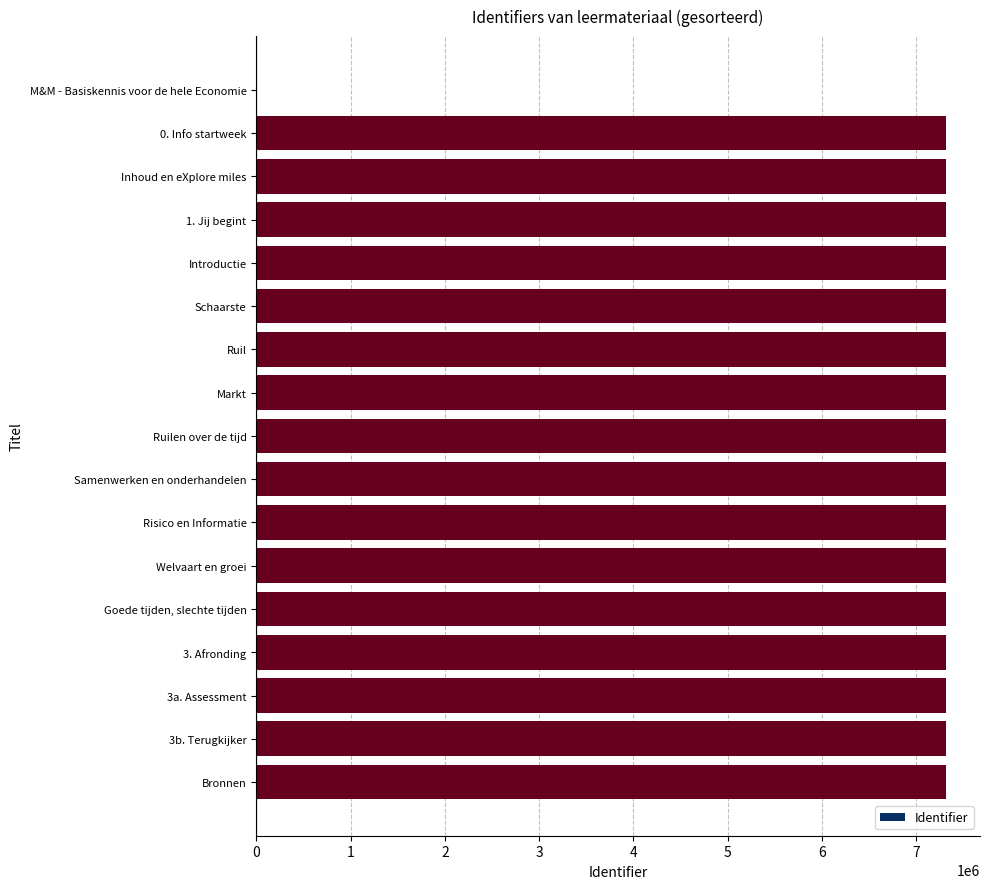

What is the sum of all values?

116958072